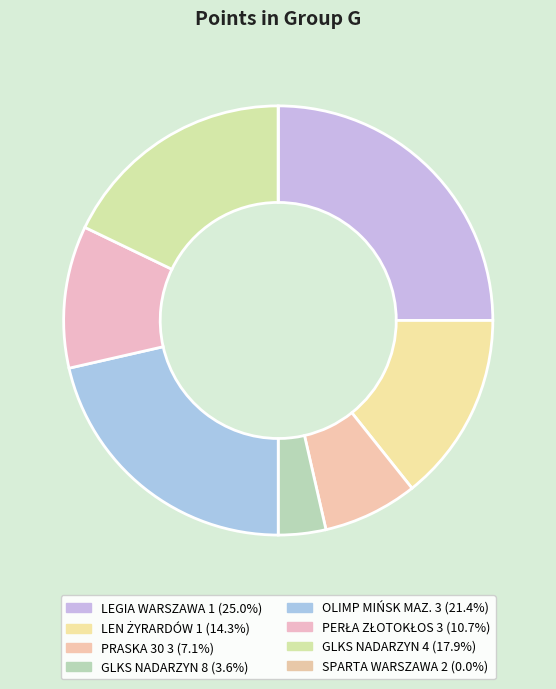

Is it true that PRASKA 30 3 is 1% of the pie?

False